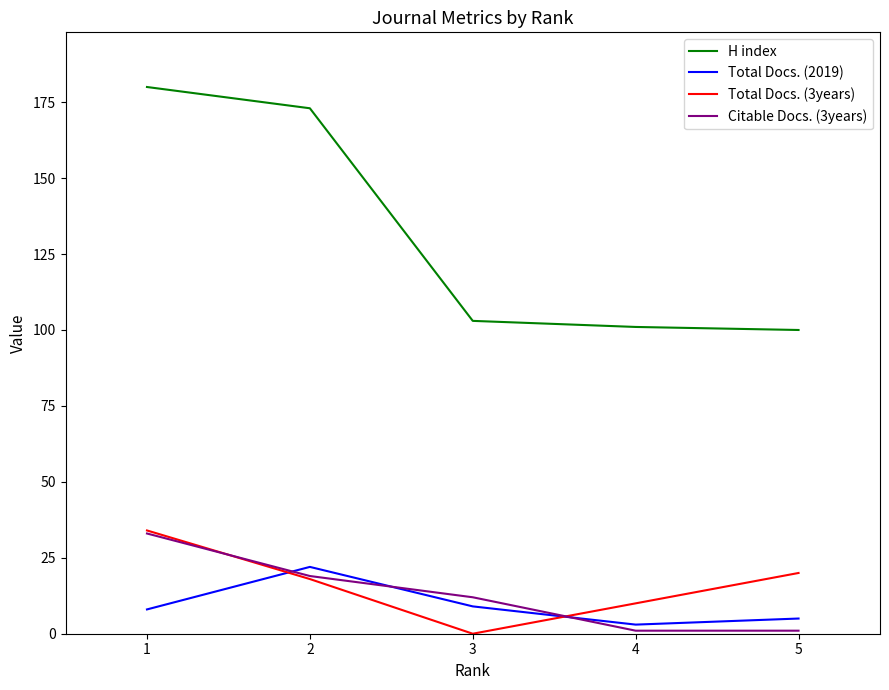

True or false: Citable Docs. (3years) has more than 2 interior local peaks.

False